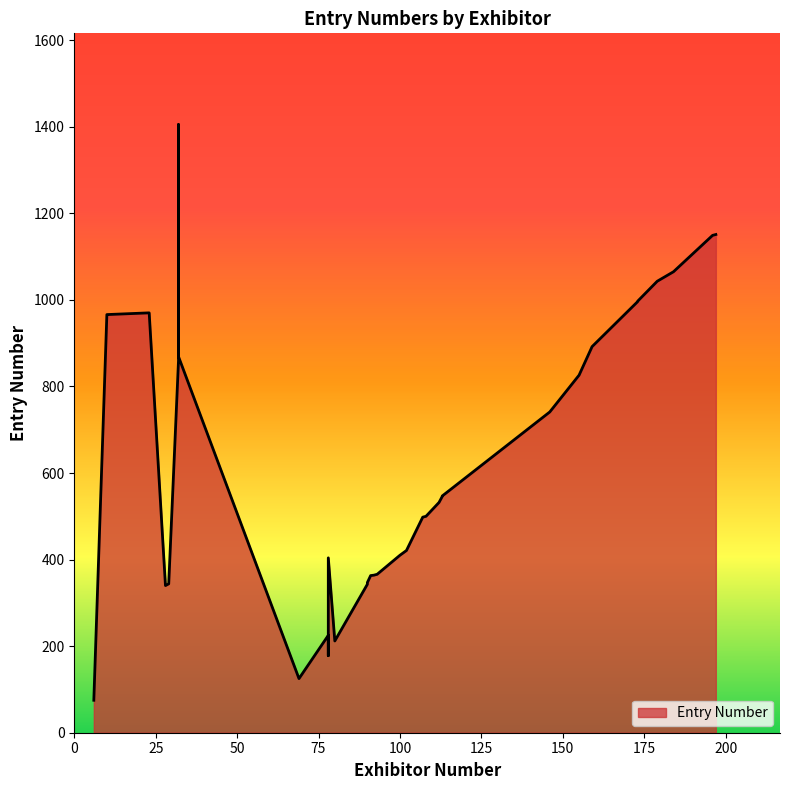

The value at 197 is 1151. True or false?

True